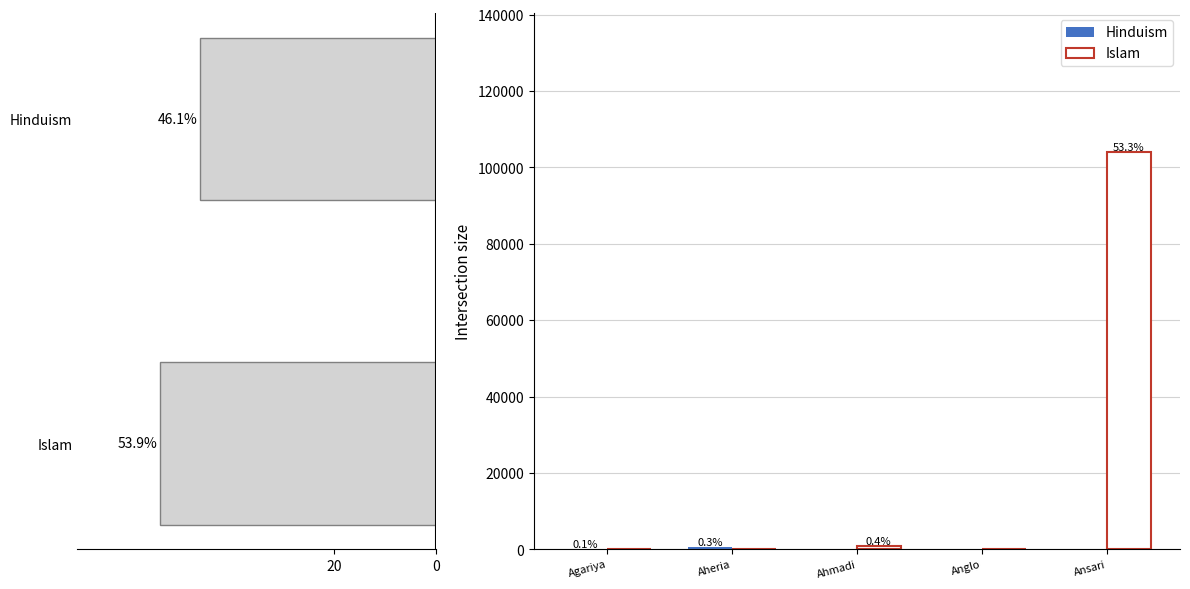

What is the difference between the maximum and minimum values in the Islam series?

104000